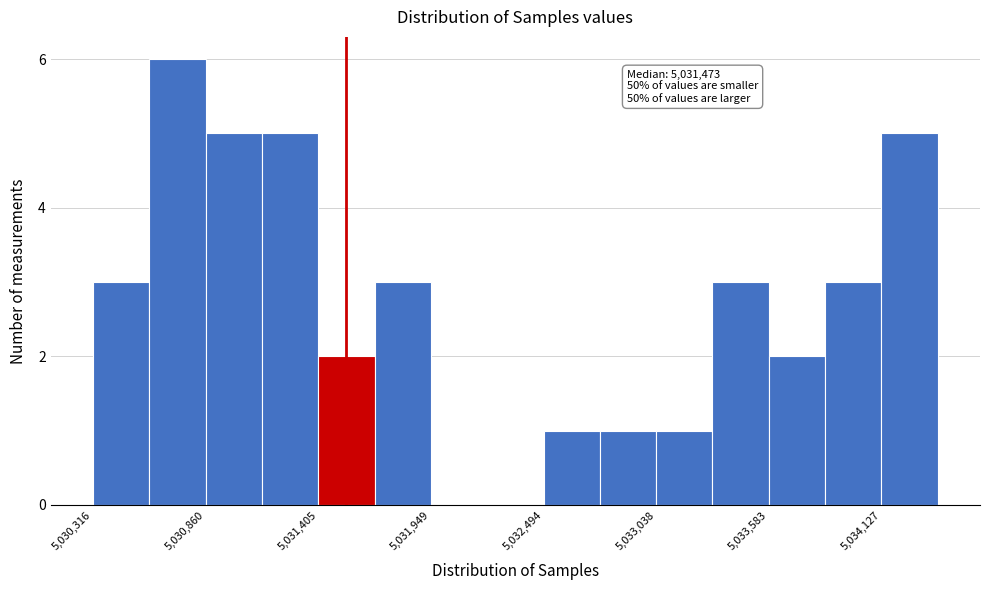

Read against the x-axis, roughly where is the centre of the tallest bar?

5030700